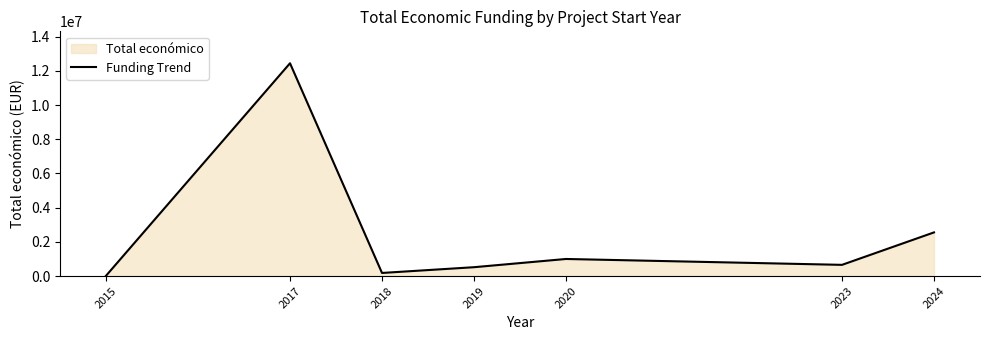

How many interior local peaks (higher than both neighbors) does the data have?

2